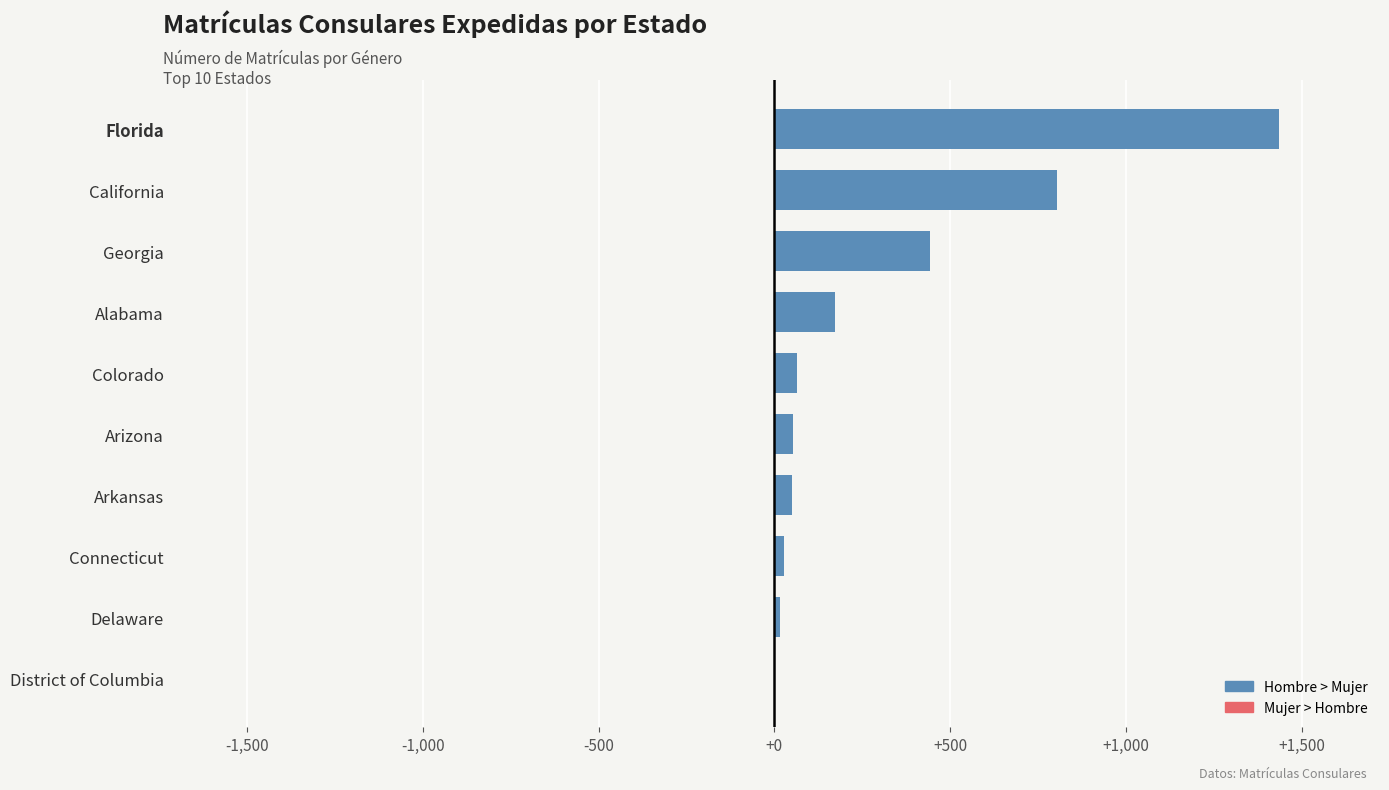

How many series are shown in this chart?

1